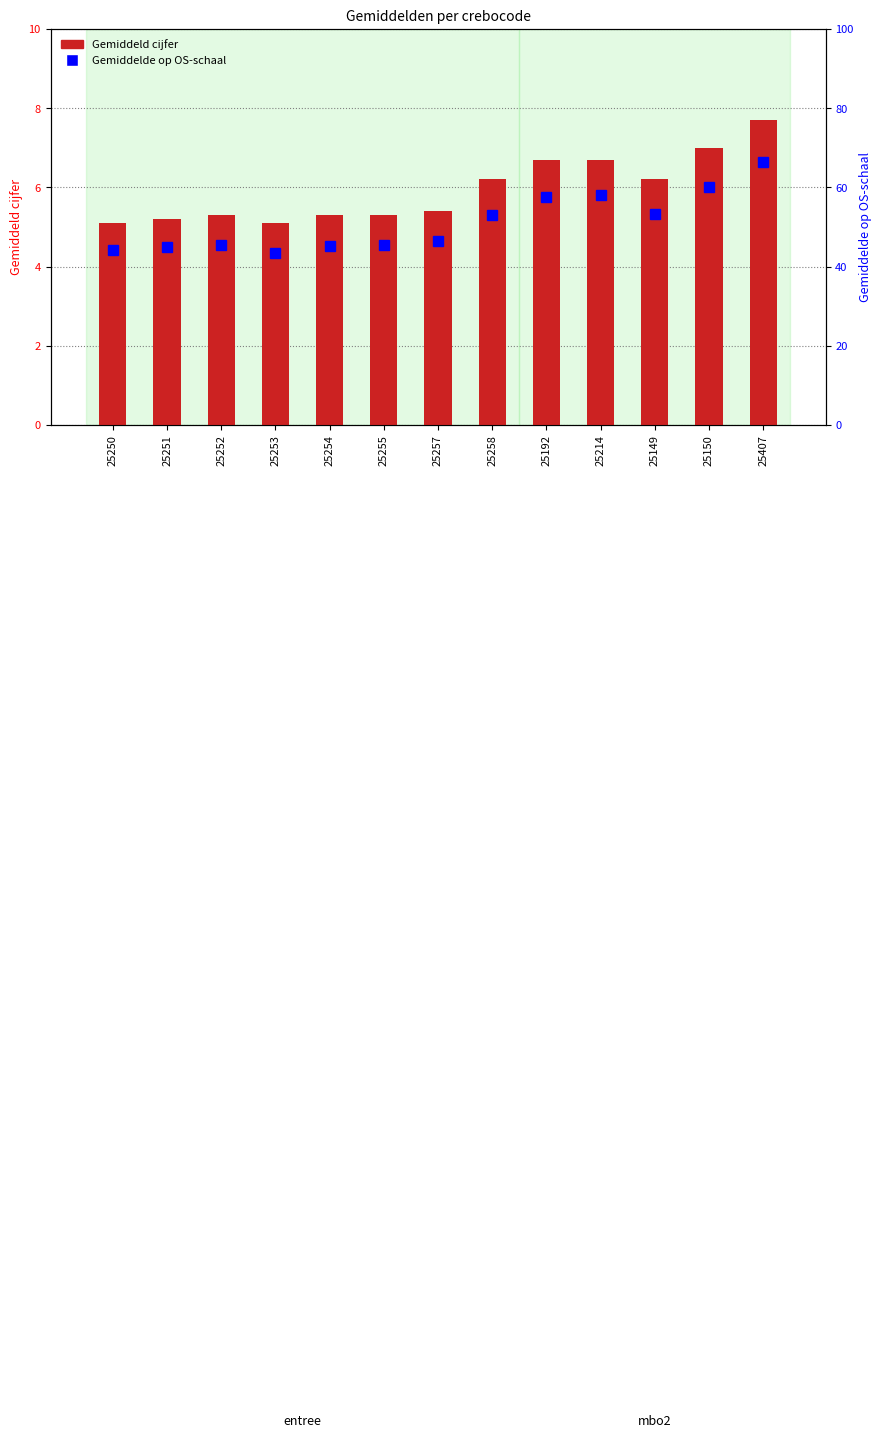

Reading left to right, list all the values displayed in this chart.

Gemiddeld cijfer: 25250=5.1	25251=5.2	25252=5.3	25253=5.1	25254=5.3	25255=5.3	25257=5.4	25258=6.2	25192=6.7	25214=6.7	25149=6.2	25150=7.0	25407=7.7
Gemiddelde op OS-schaal: 25250=44.1	25251=45.0	25252=45.5	25253=43.4	25254=45.2	25255=45.4	25257=46.5	25258=53.1	25192=57.5	25214=58.1	25149=53.3	25150=60.2	25407=66.3